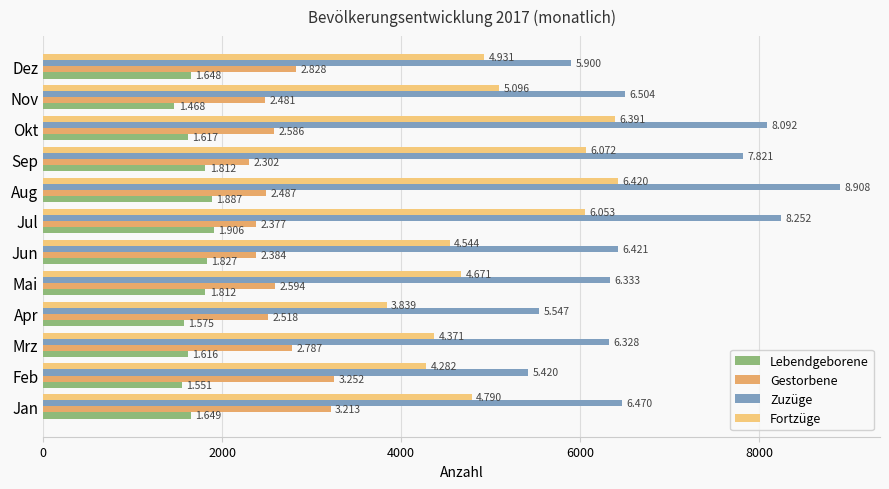

Reading left to right, extract all data points from this chart.

Lebendgeborene: 1649	1551	1616	1575	1812	1827	1906	1887	1812	1617	1468	1648
Gestorbene: 3213	3252	2787	2518	2594	2384	2377	2487	2302	2586	2481	2828
Zuzüge: 6470	5420	6328	5547	6333	6421	8252	8908	7821	8092	6504	5900
Fortzüge: 4790	4282	4371	3839	4671	4544	6053	6420	6072	6391	5096	4931